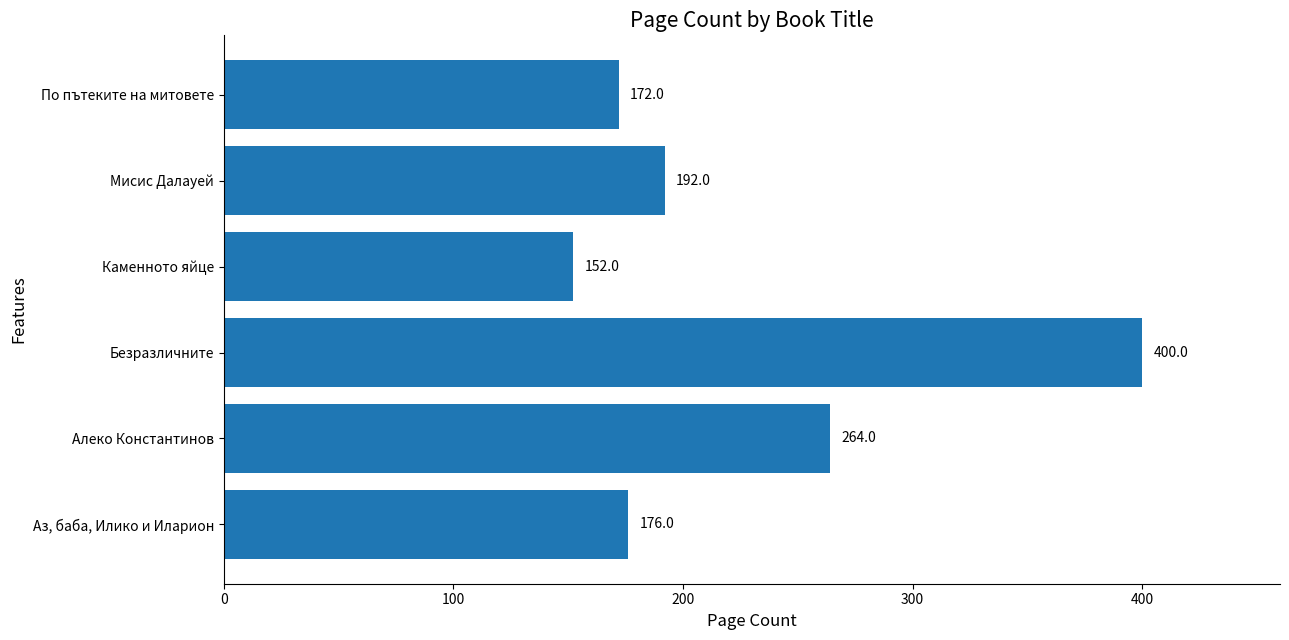

Between Алеко Константинов and Мисис Далауей, which is larger?

Алеко Константинов